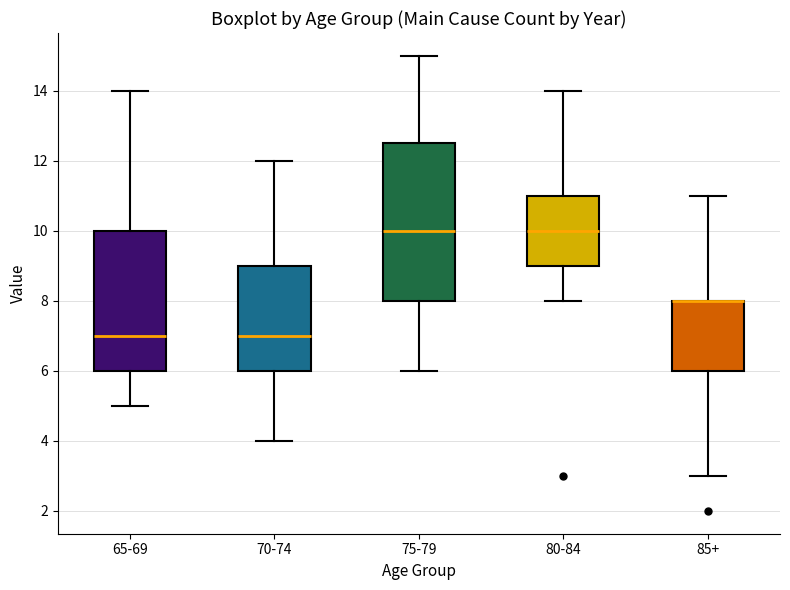

Reading left to right, read every box against the y-axis: the position of its median line, the range the box covers, and the ends of its whiskers. The values are not printed on the chart, so give them approximately, as read against the axis.

65-69: median 7.0, box 6.0 to 10.0, whiskers 5.0 to 14.0
70-74: median 7.0, box 6.0 to 9.0, whiskers 4.0 to 12.0
75-79: median 10.0, box 8.0 to 12.6, whiskers 6.0 to 15.0
80-84: median 10.0, box 9.0 to 11.0, whiskers 8.0 to 14.0
85+: median 8.0 (drawn on the box's upper edge), box 6.0 to 8.0, whiskers 3.0 to 11.0